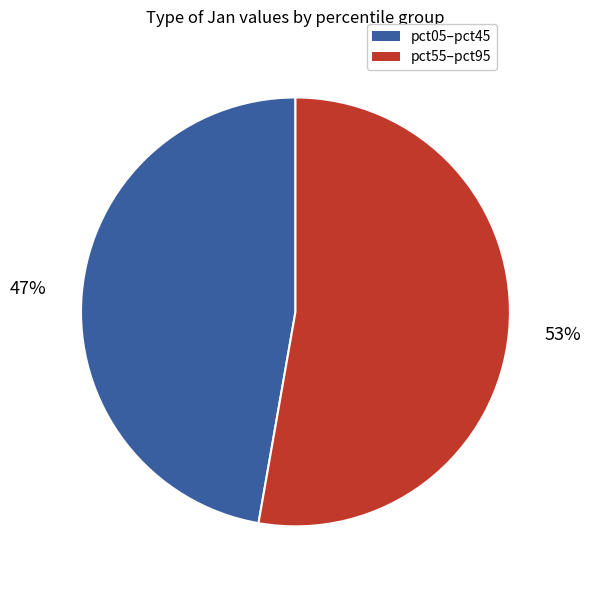

To the nearest percent, what is the difference between the largest and smallest slice percentages?

6%